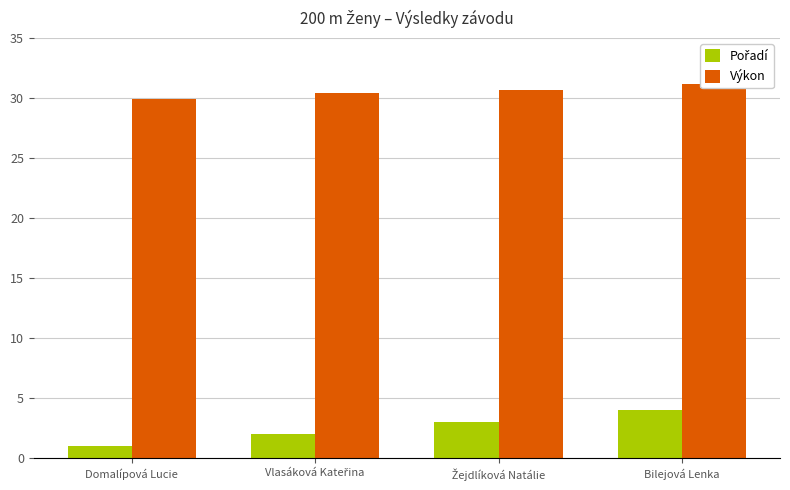

Count the number of categories in the chart.

4